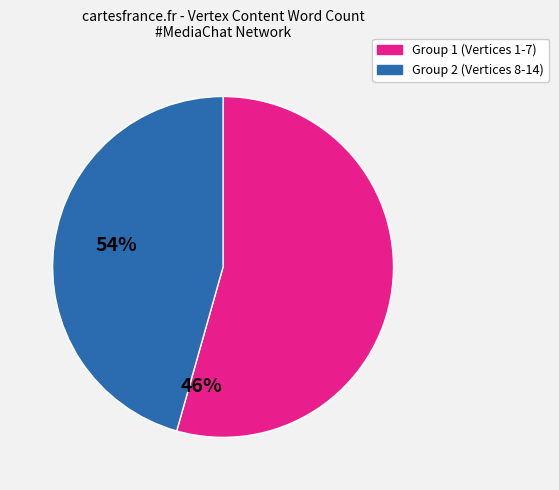

Does any single category account for the majority?

Yes